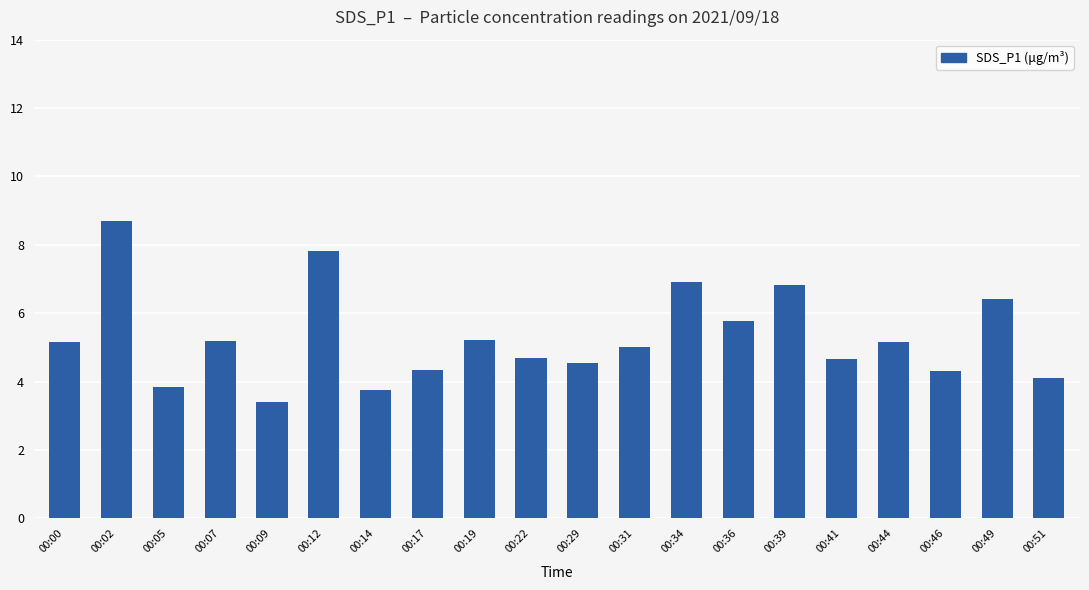

What is the value of the 13th bar from the left?

6.9